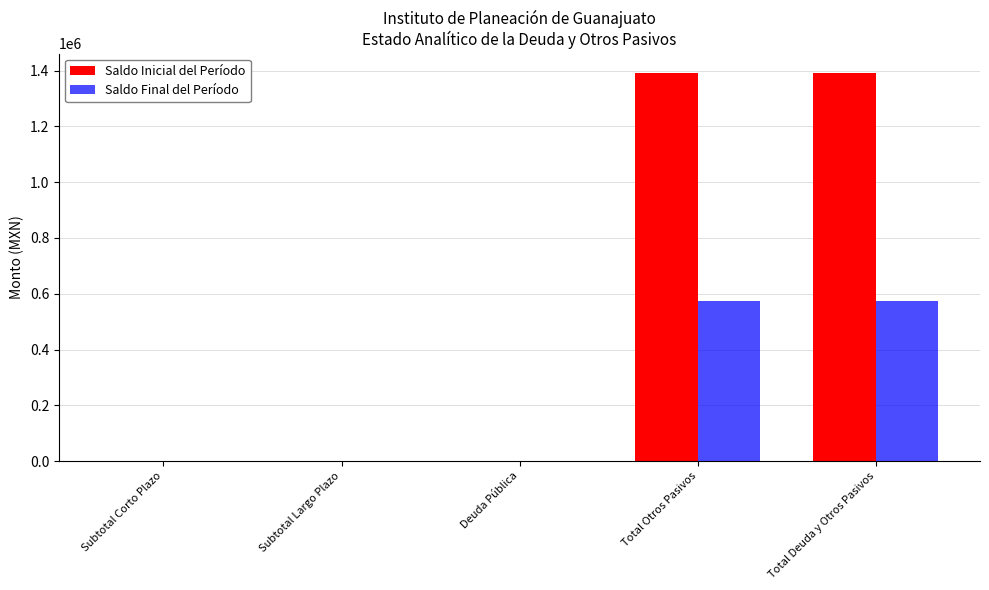

Reading left to right, transcribe all the data shown in this chart.

Saldo Inicial del Período: Subtotal Corto Plazo=0.0	Subtotal Largo Plazo=0.0	Deuda Pública=0.0	Total Otros Pasivos=1391455.6	Total Deuda y Otros Pasivos=1391455.6
Saldo Final del Período: Subtotal Corto Plazo=0.0	Subtotal Largo Plazo=0.0	Deuda Pública=0.0	Total Otros Pasivos=574590.2	Total Deuda y Otros Pasivos=574590.2